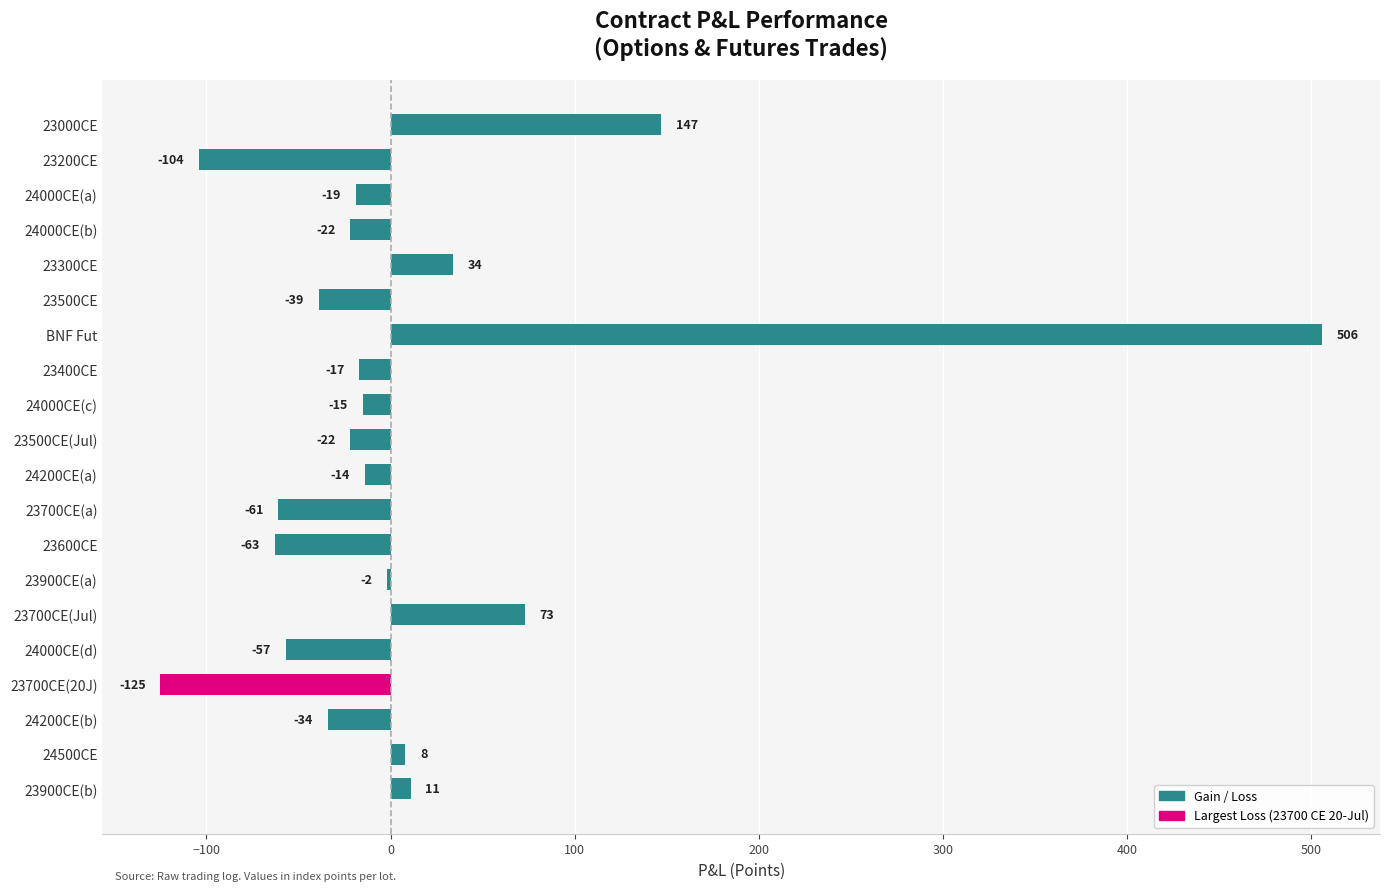

Reading top to bottom, transcribe all the data shown in this chart.

23000CE=147	23200CE=-104	24000CE(a)=-19	24000CE(b)=-22	23300CE=34	23500CE=-39	BNF Fut=506	23400CE=-17	24000CE(c)=-15	23500CE(Jul)=-22	24200CE(a)=-14	23700CE(a)=-61	23600CE=-63	23900CE(a)=-2	23700CE(Jul)=73	24000CE(d)=-57	23700CE(20J)=-125	24200CE(b)=-34	24500CE=8	23900CE(b)=11